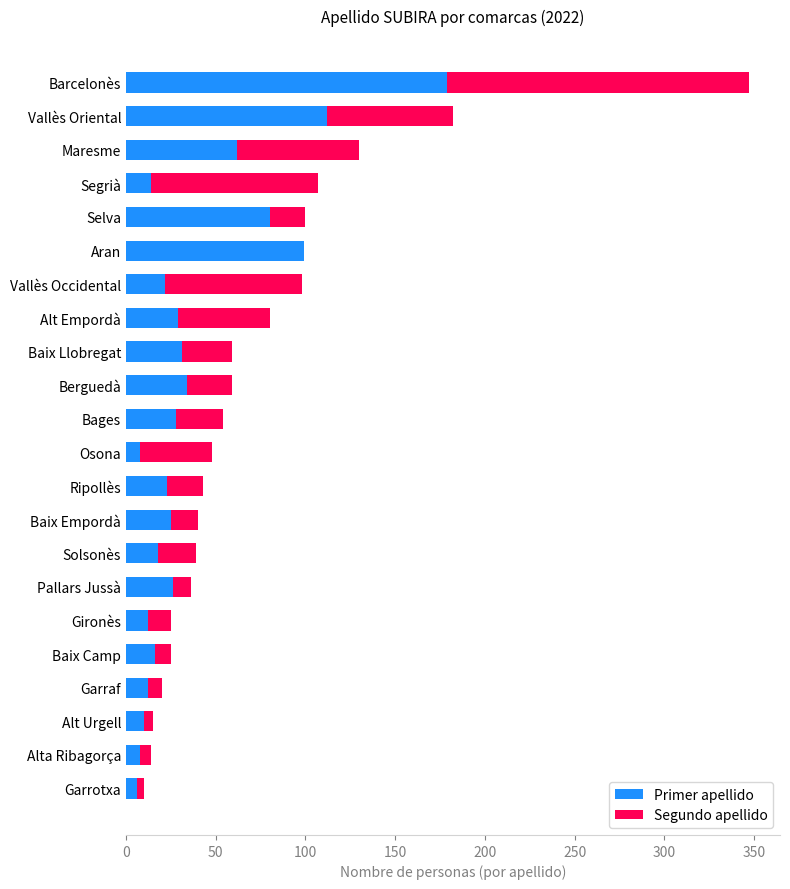

At which category is the sum across all series the highest?

Barcelonès